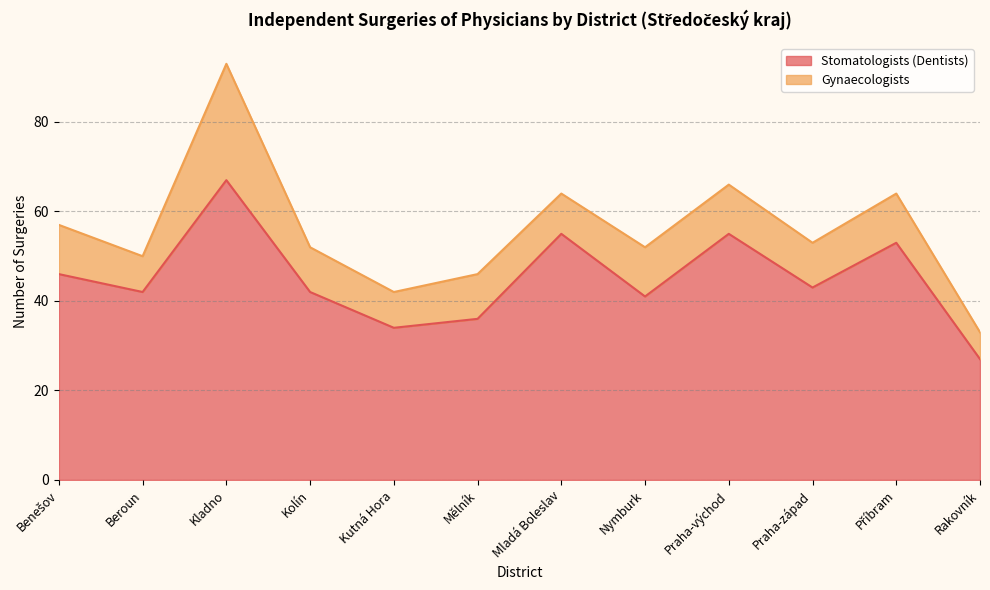

How many points are lower than both their immediate neighbors (excluding endpoints)?

4